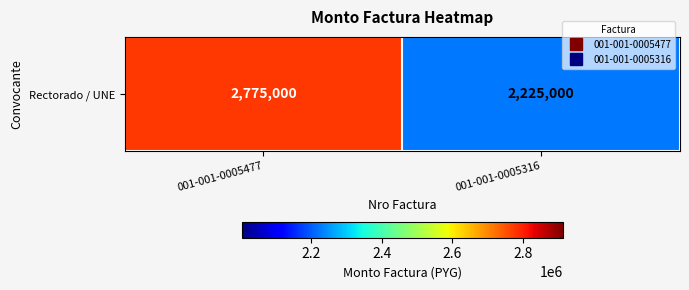

Rank the categories by value from lowest to highest.

001-001-0005316, 001-001-0005477